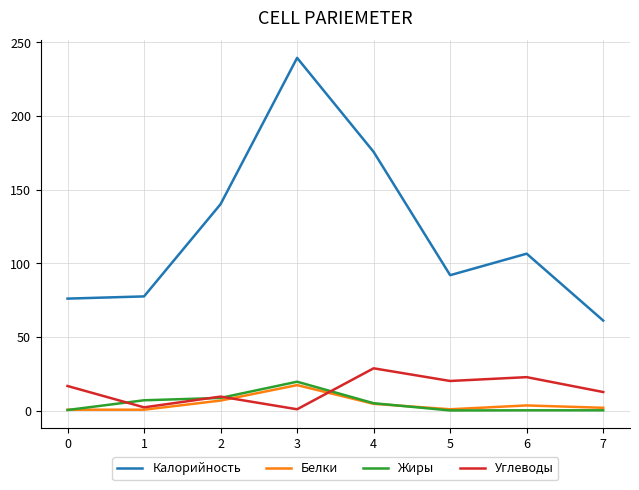

What value does the Белки series have at 0?

0.7